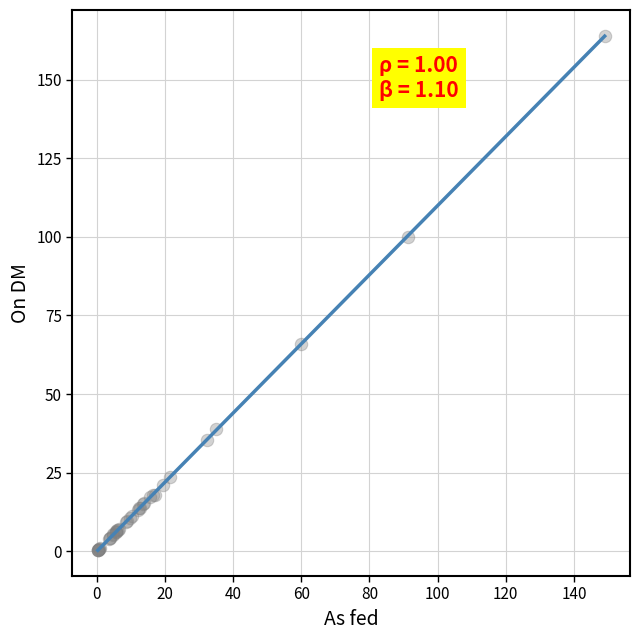

What Y value in the scatter plot is closest to 82?

66.0